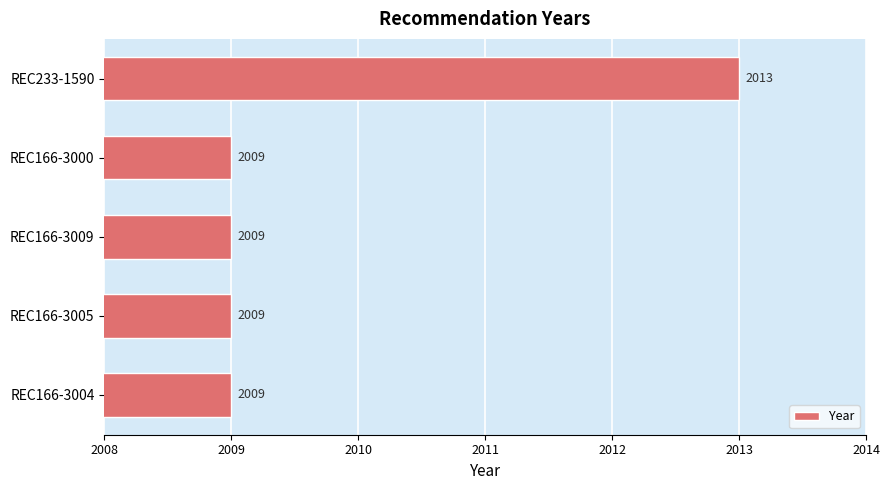

What is the change in value from REC233-1590 to REC166-3005?

-4